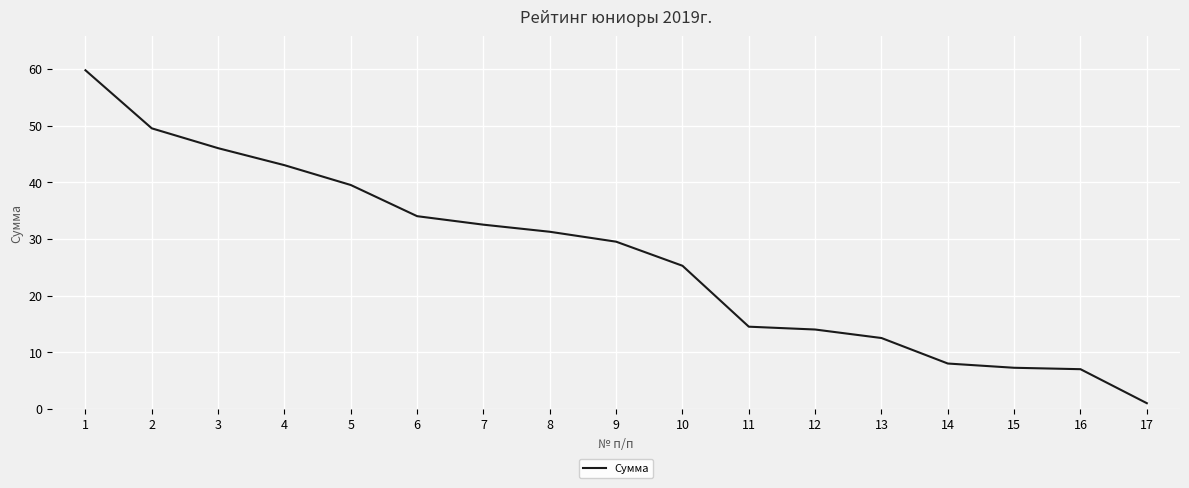

The value at 14 is 8.0. True or false?

True